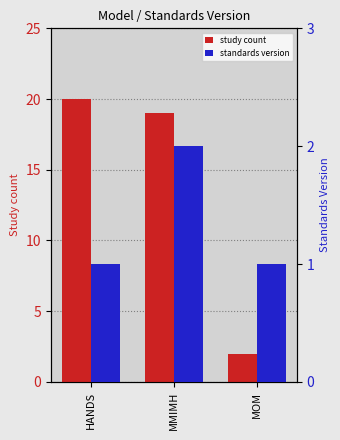

Which category has the highest value in the Standards Version (avg) series?

MMIMH